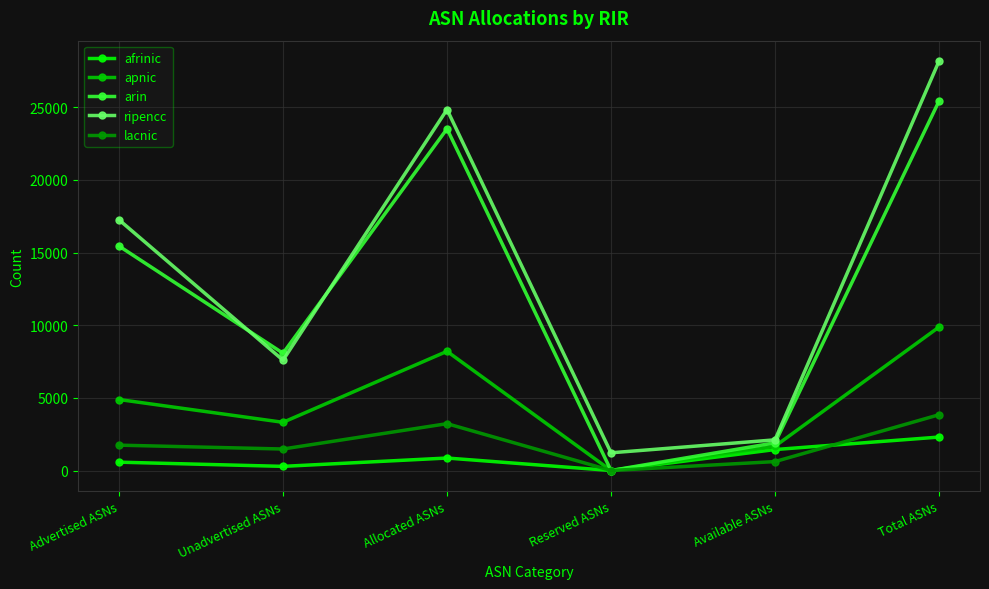

True or false: afrinic and ripencc cross at least once.

False